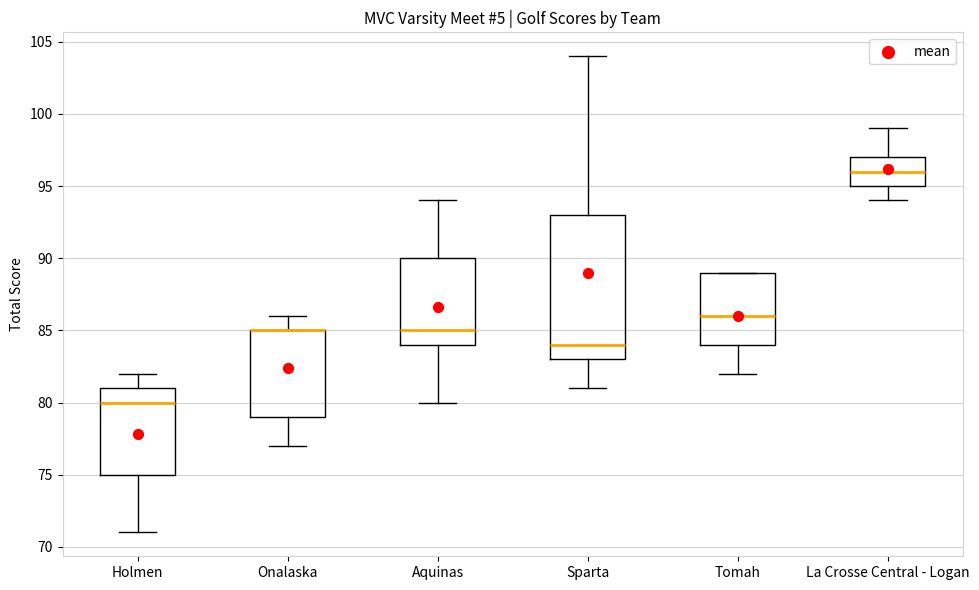

Where does the lower whisker of the box for Sparta end on the y-axis? The values are not printed on the chart, so give them approximately, as read against the axis.

81